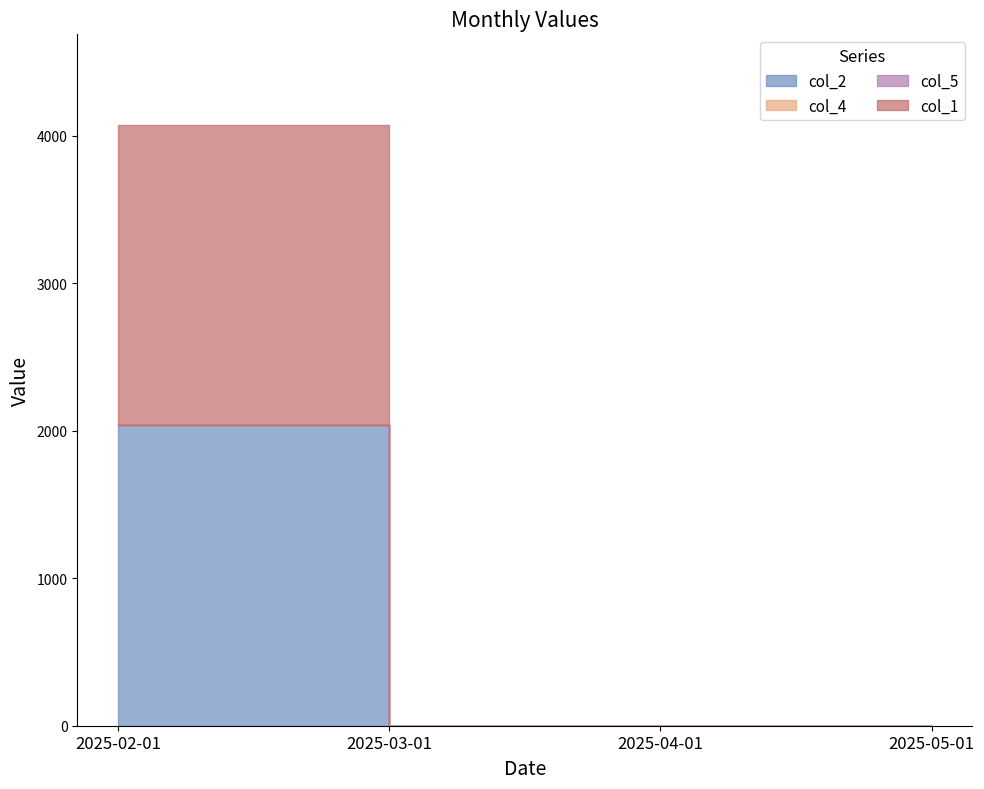

At how many categories does at least one series exceed 487?

1